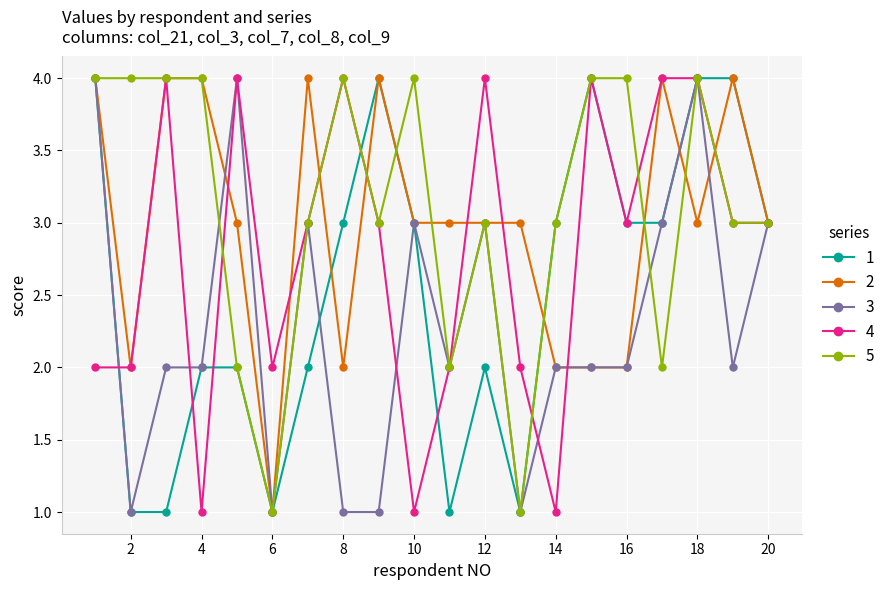

True or false: 3 has more than 1 points higher than both neighbors.

True